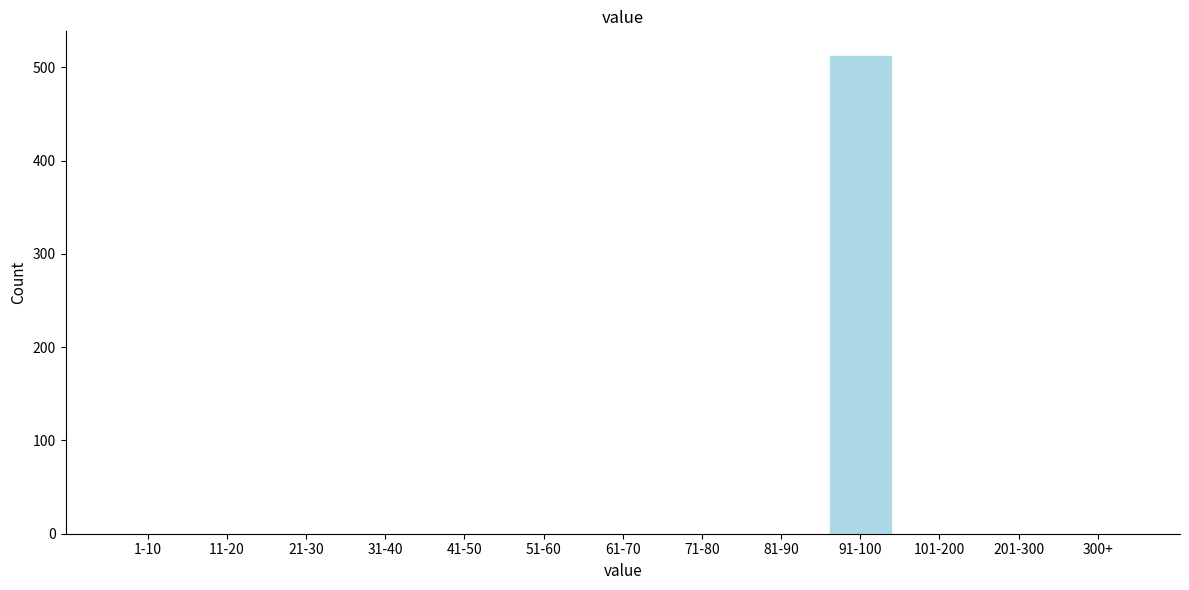

Reading left to right, extract all data points from this chart.

1-10=0	11-20=0	21-30=0	31-40=0	41-50=0	51-60=0	61-70=0	71-80=0	81-90=0	91-100=513	101-200=0	201-300=0	300+=0